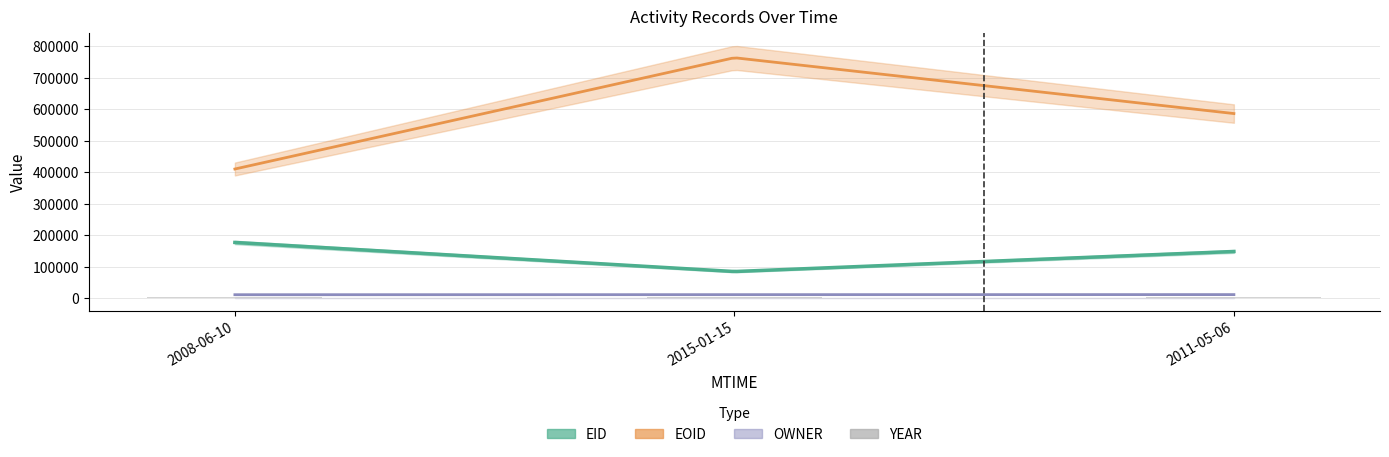

Which category has the lowest value in the EID series?

2015-01-15